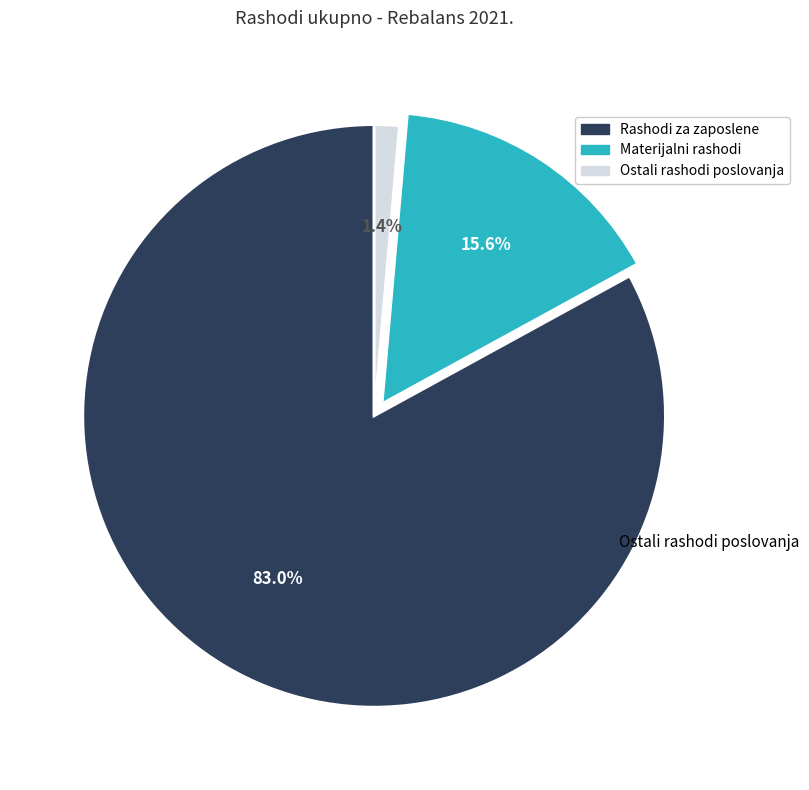

Is there a majority slice in this chart?

Yes